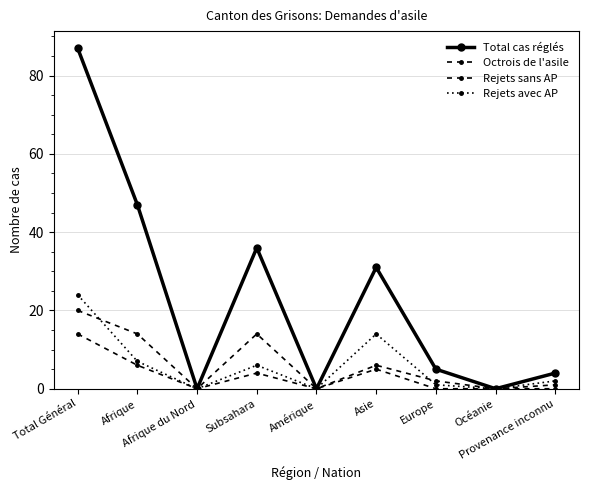

True or false: Rejets sans AP and Octrois de l'asile cross at least once.

False